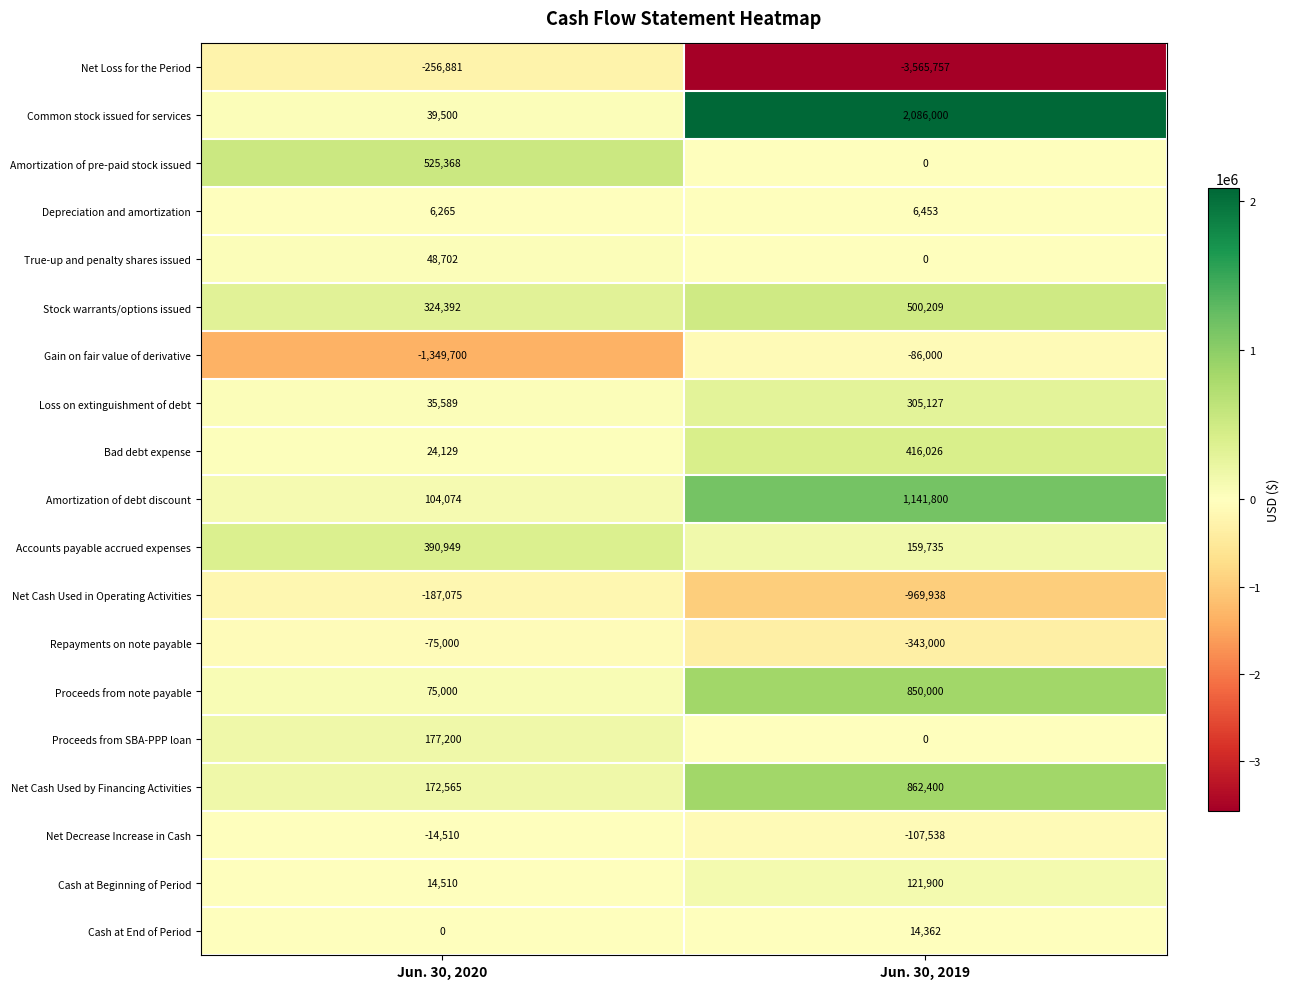

True or false: Depreciation and amortization has a value of 10999 at Jun. 30, 2019.

False